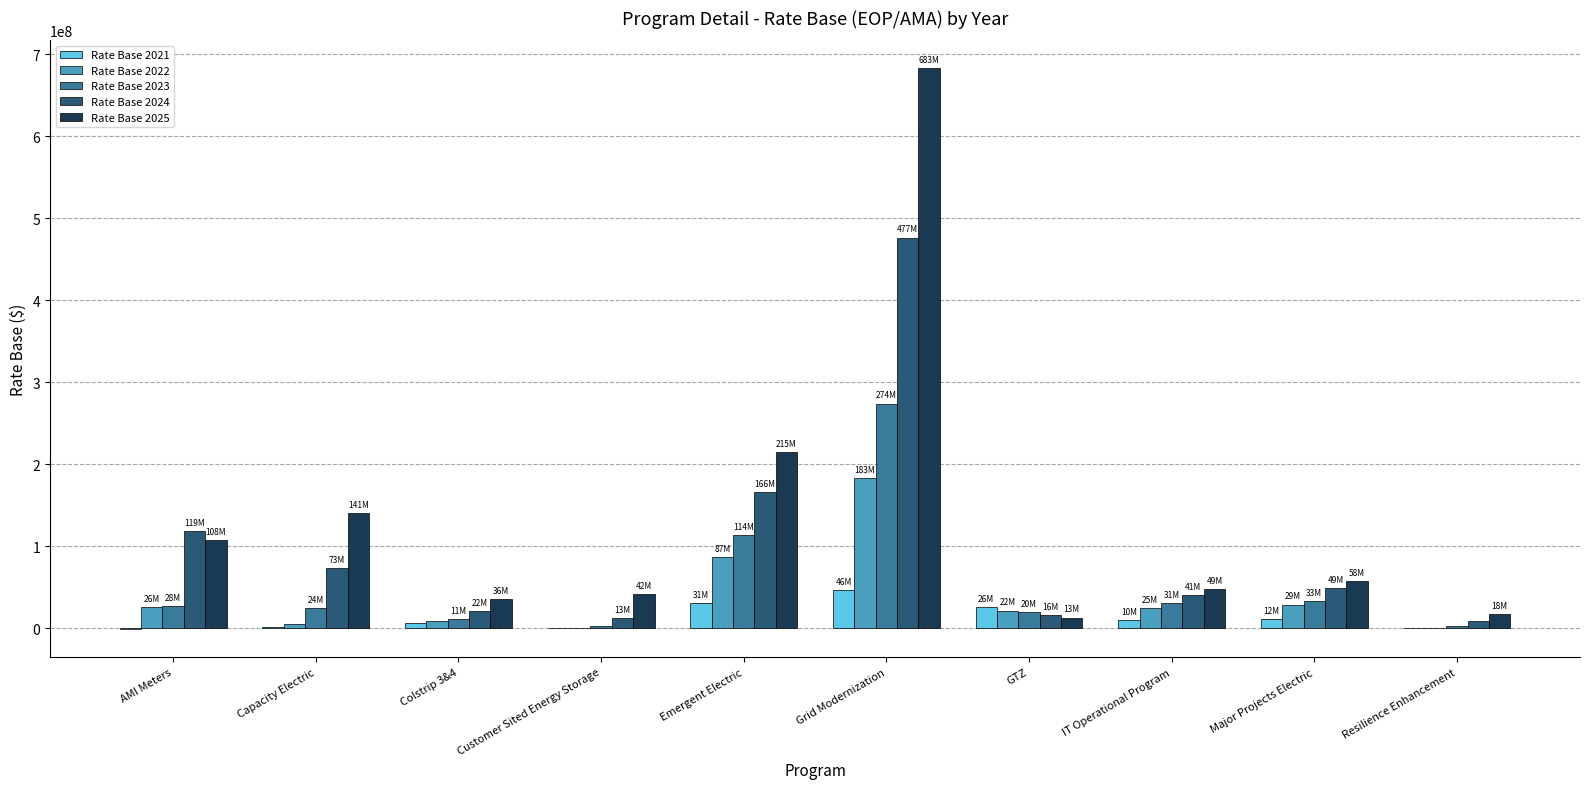

How many data points in Rate Base 2022 are above 24756480?

5